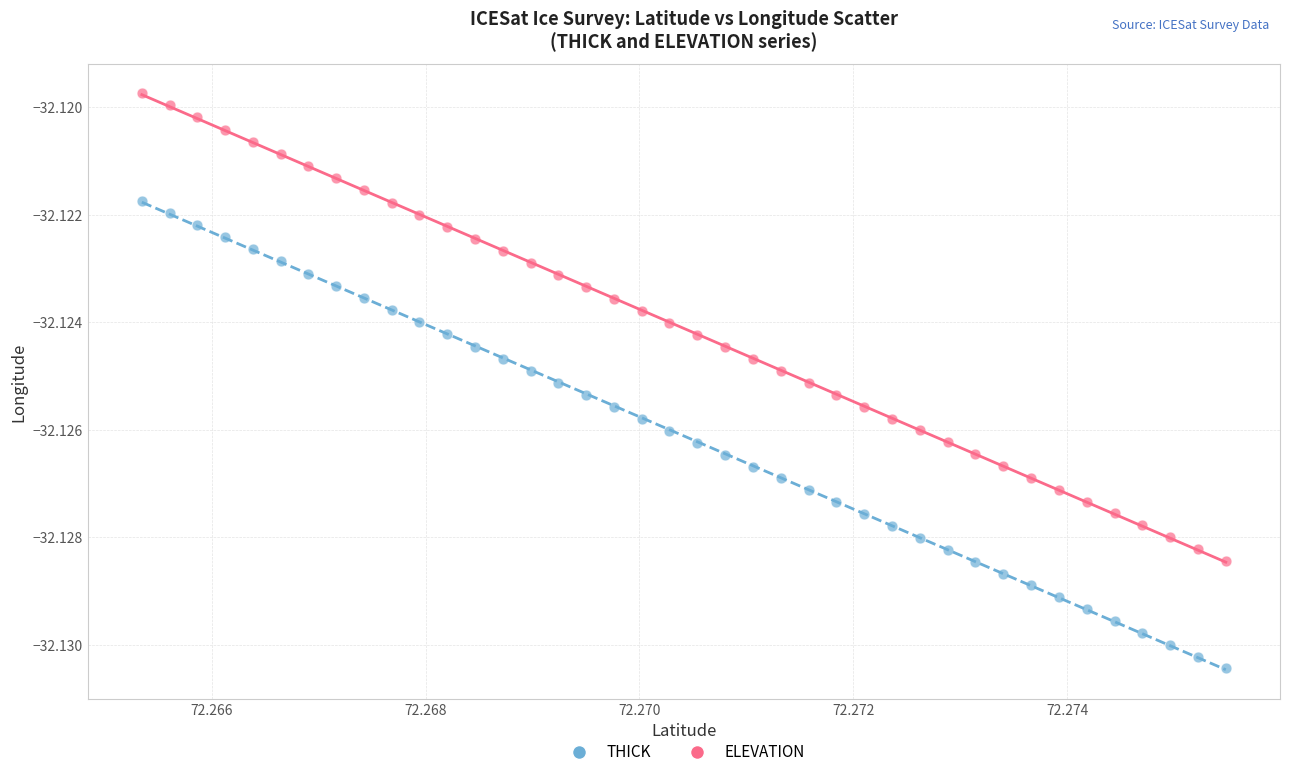

Which series reaches the minimum Y coordinate?

THICK